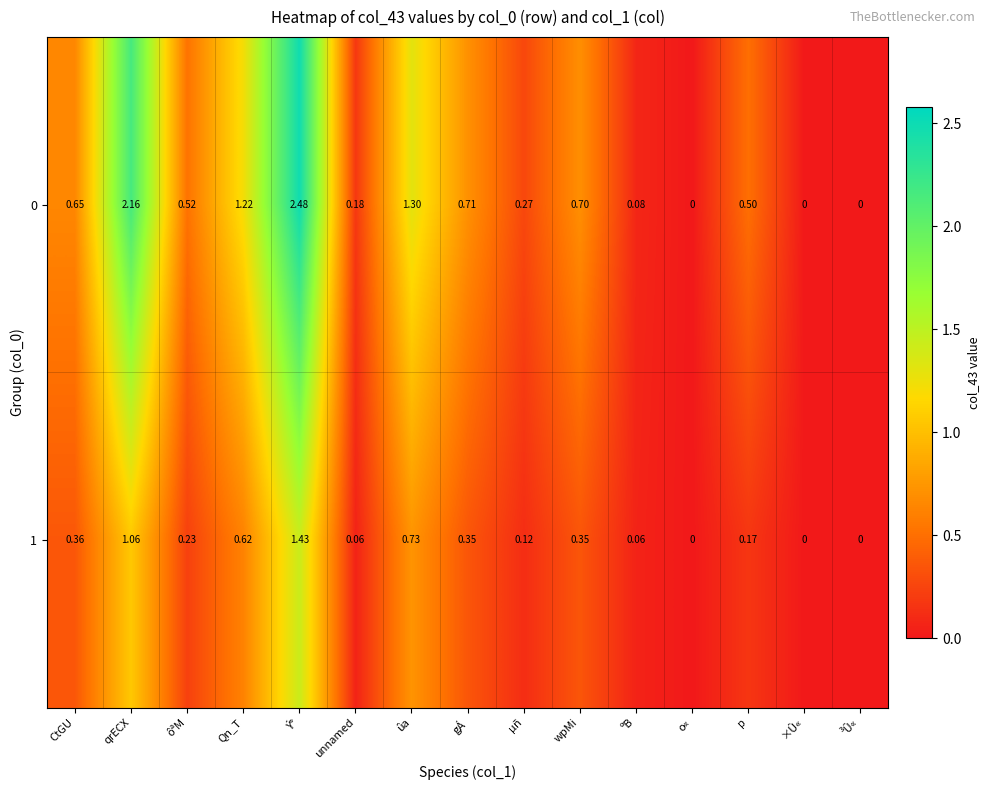

Rank the series by their average value, from lowest to highest.

1, 0